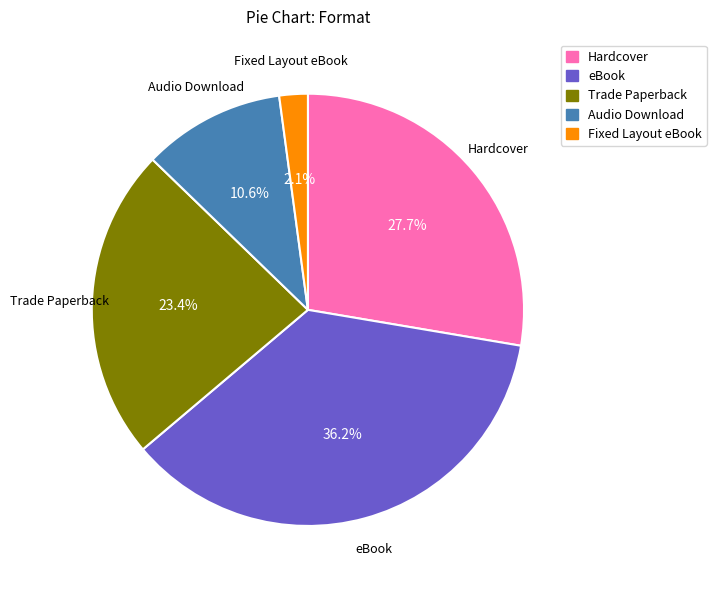

What percentage is NOT represented by eBook?

63.8%